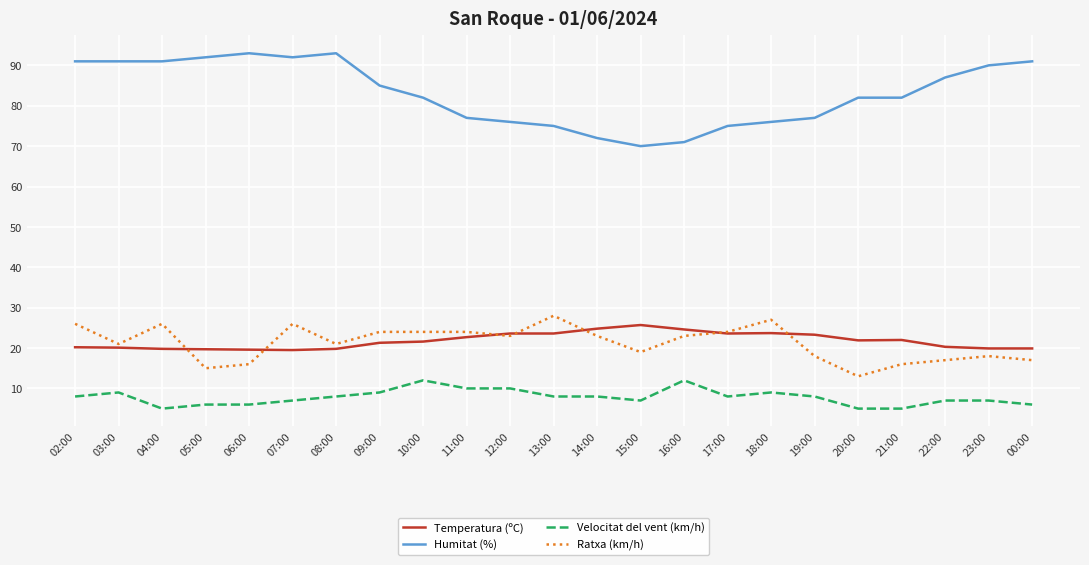

True or false: Humitat (%) and Temperatura (ºC) intersect in this chart.

False